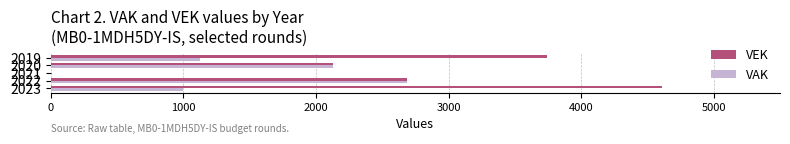

Which series has the largest total across all categories?

VEK